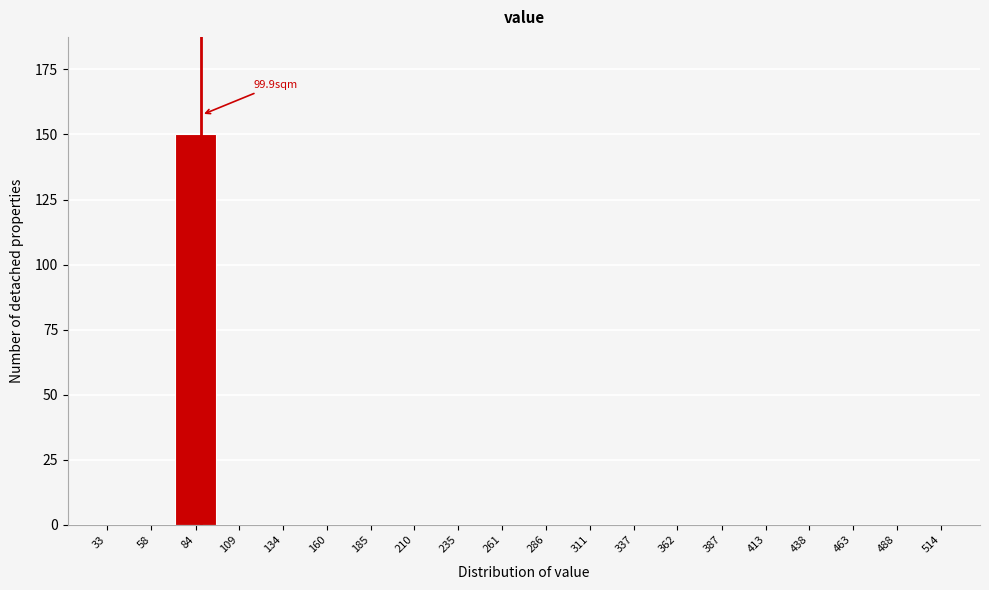

Reading left to right, transcribe all the data shown in this chart.

33=0	58=0	84=150	109=0	134=0	160=0	185=0	210=0	235=0	261=0	286=0	311=0	337=0	362=0	387=0	413=0	438=0	463=0	488=0	514=0